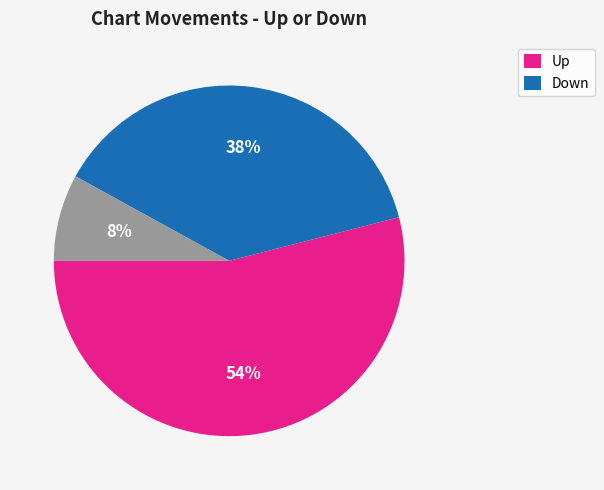

Does any single category account for the majority?

Yes